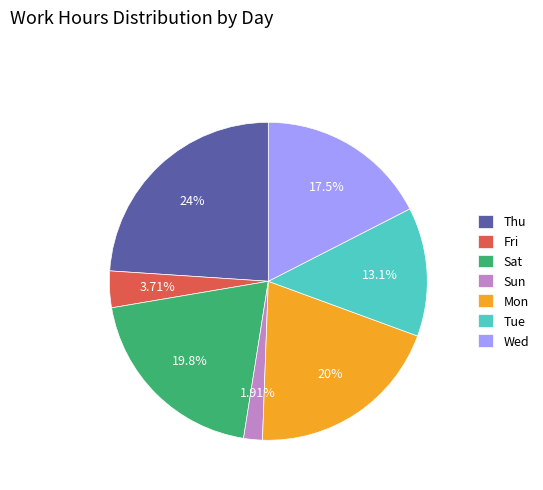

Does any single category account for the majority?

No